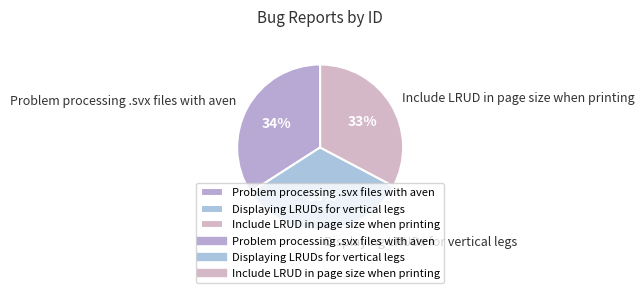

Is the sum of Displaying LRUDs for vertical legs and Problem processing .svx files with aven greater than half?

Yes